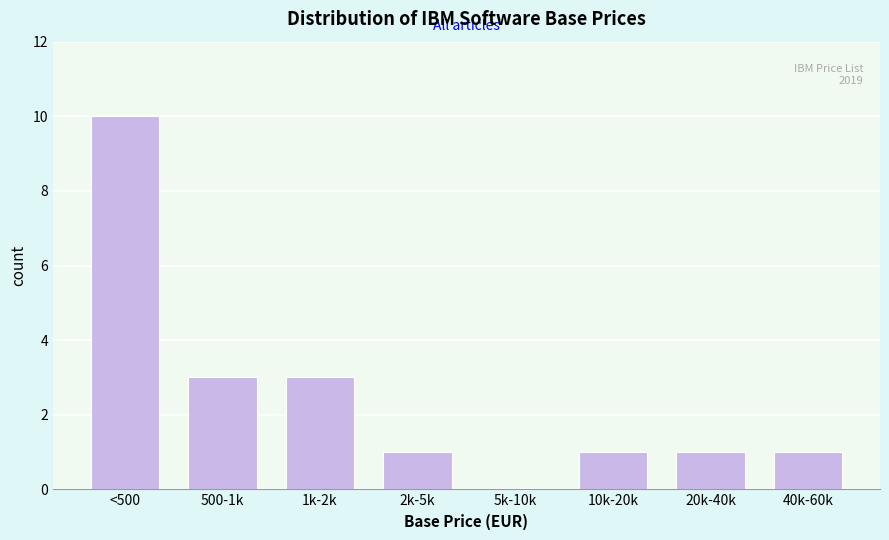

Reading right to left, extract all data points from this chart.

40k-60k=1	20k-40k=1	10k-20k=1	5k-10k=0	2k-5k=1	1k-2k=3	500-1k=3	<500=10